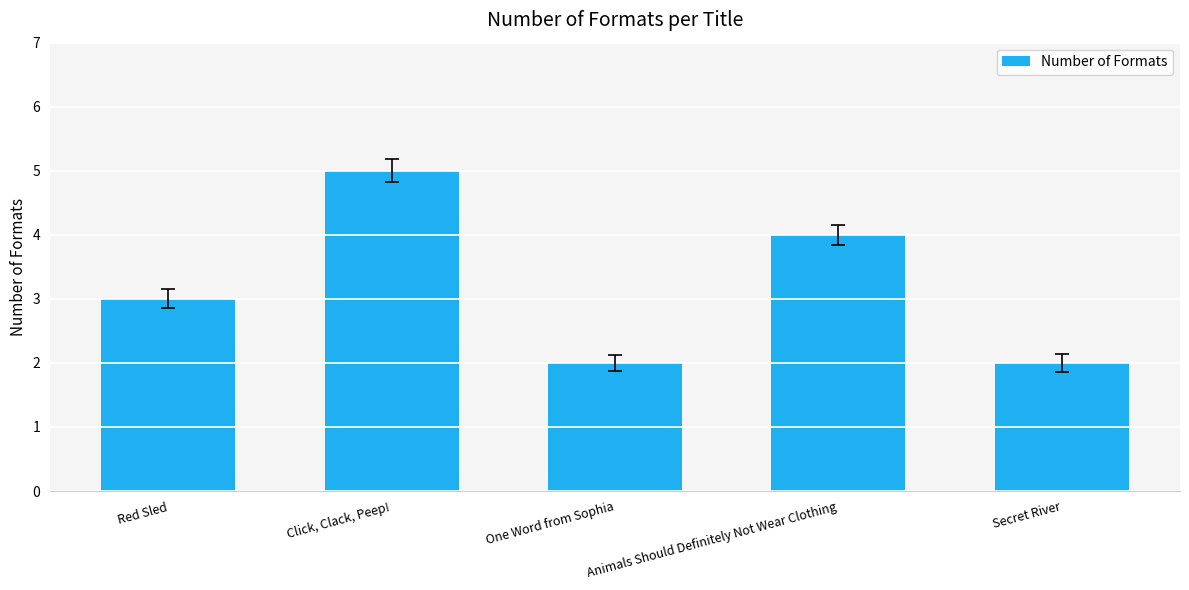

How many distinct data groups are displayed?

1